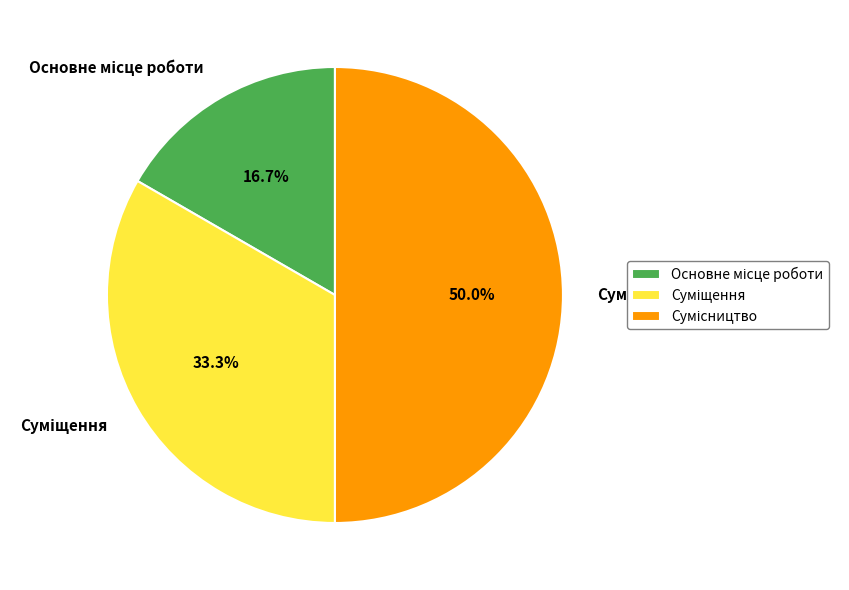

What is the change in value from Основне місце роботи to Сумісництво?

+2